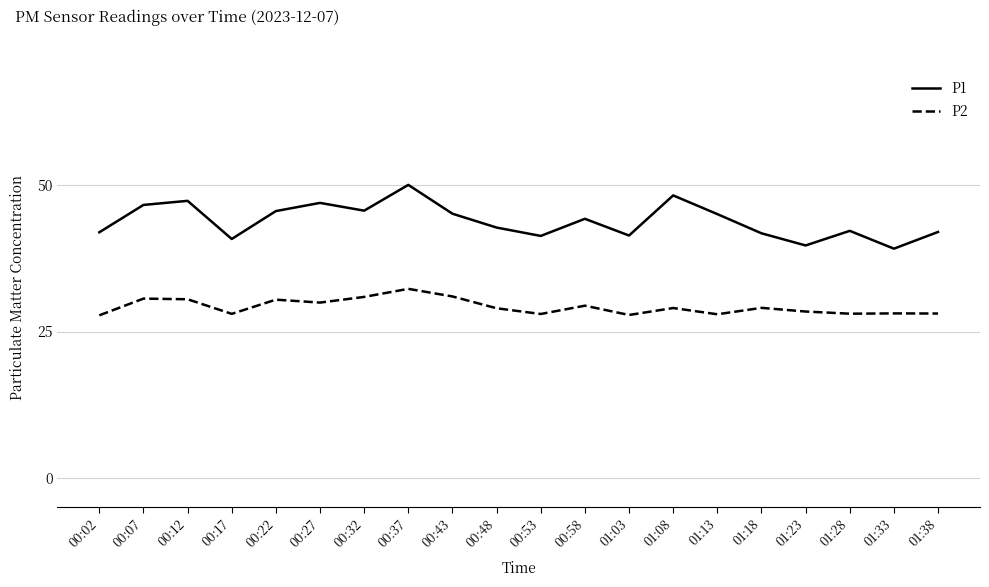

True or false: P2 and P1 cross at least once.

False